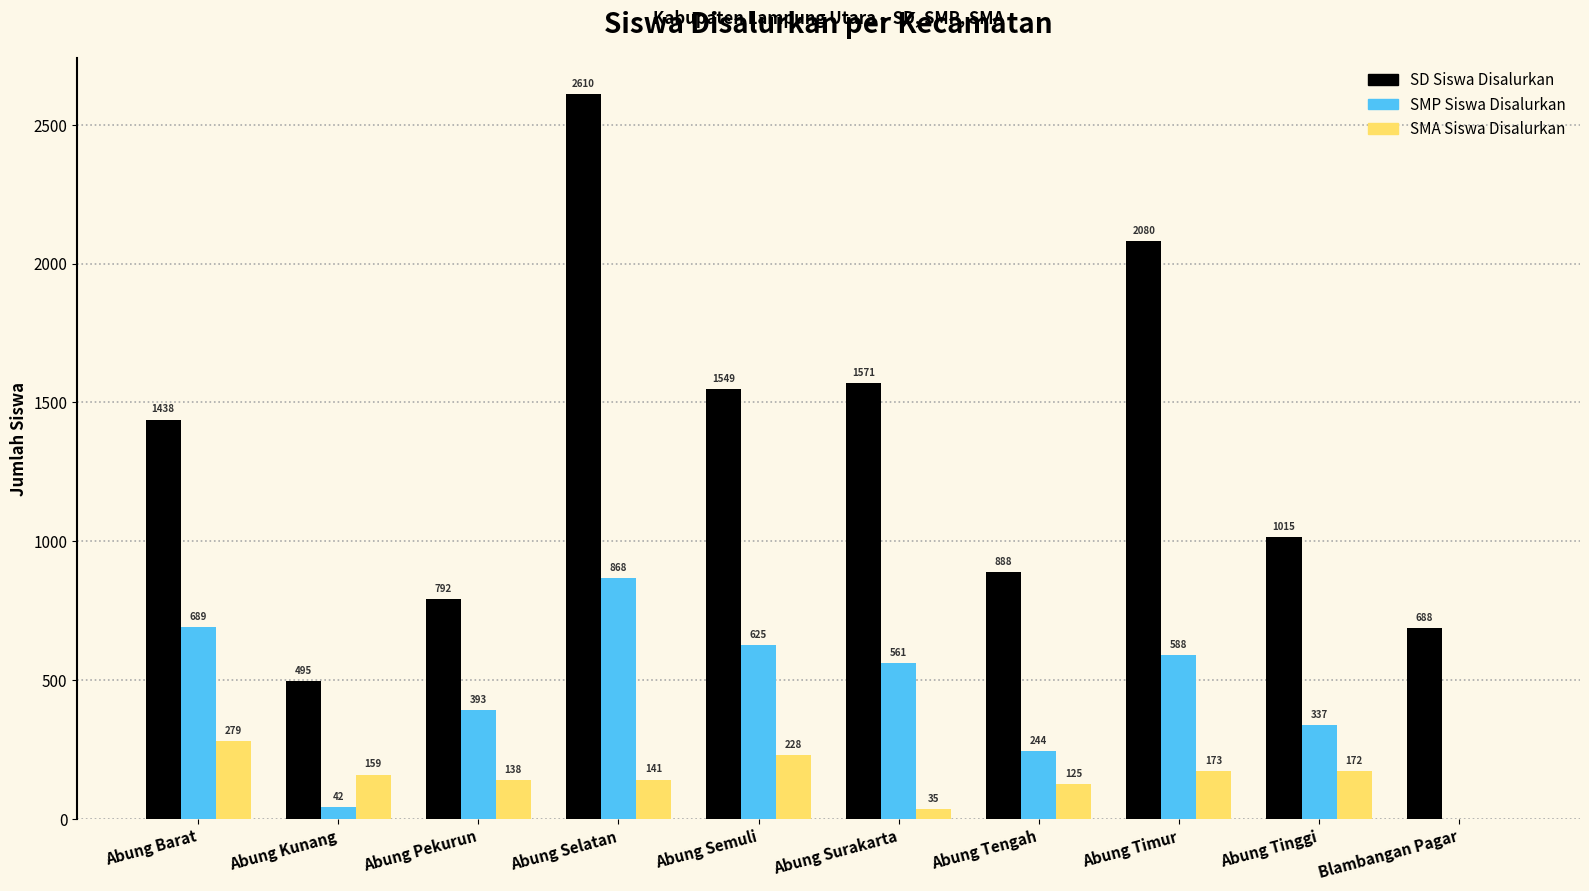

What value does the SMP Siswa Disalurkan series have at Abung Kunang?

42